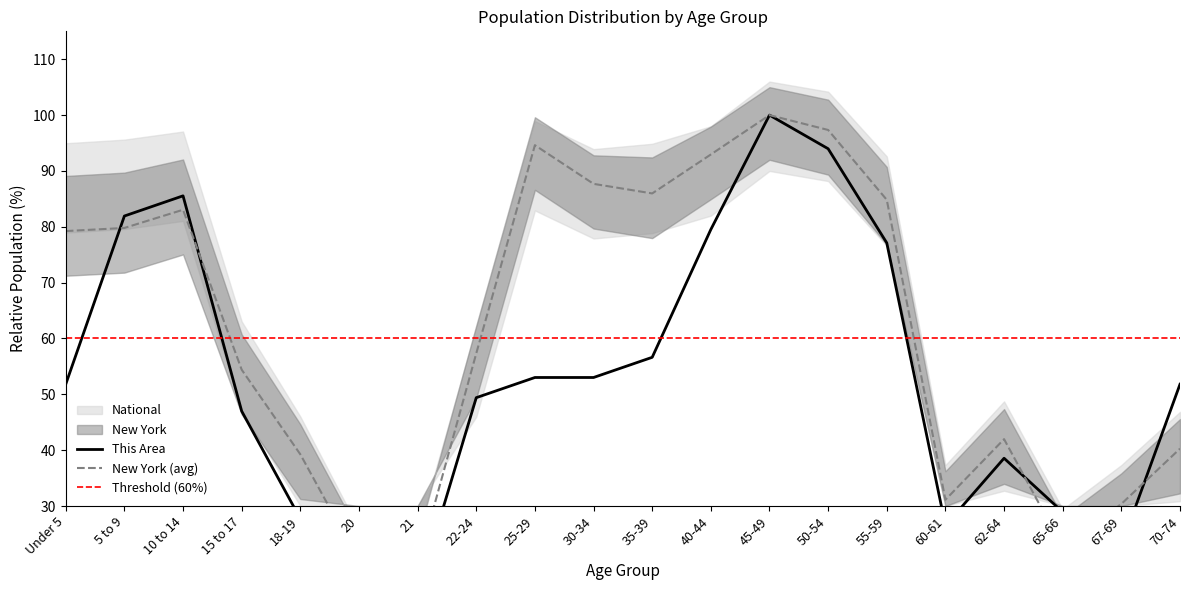

Rank the series by their maximum value, from highest to lowest.

This Area, New York